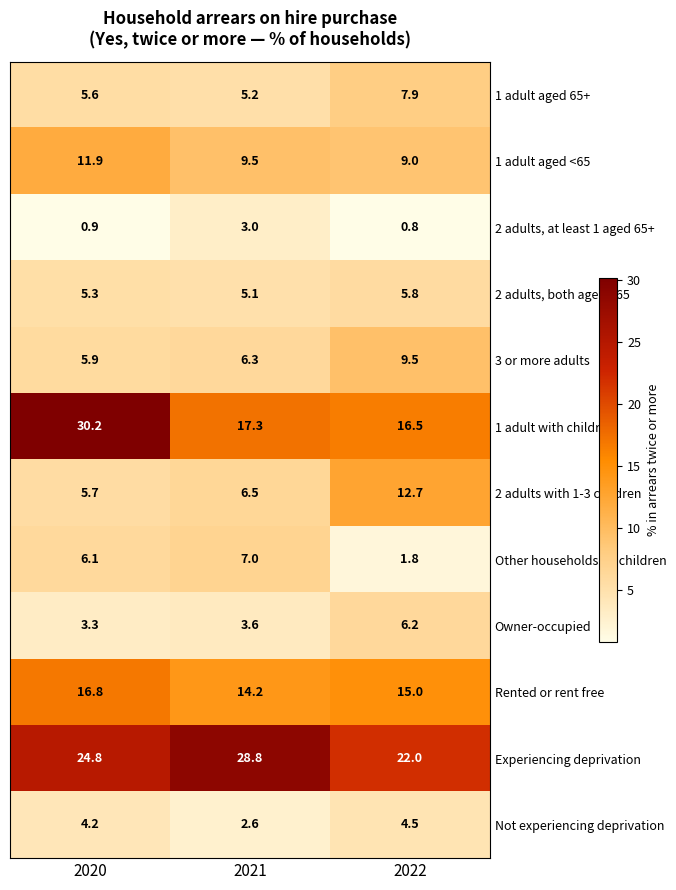

What is the difference between the highest and lowest values at 2021?

26.2